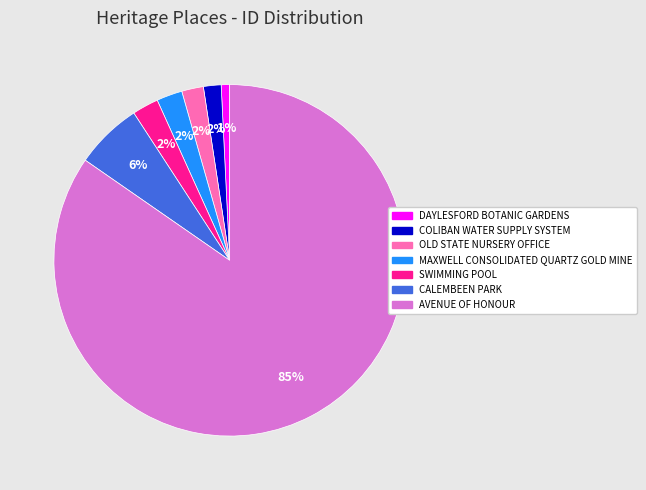

Do CALEMBEEN PARK and MAXWELL CONSOLIDATED QUARTZ GOLD MINE together represent more than half of the pie?

No